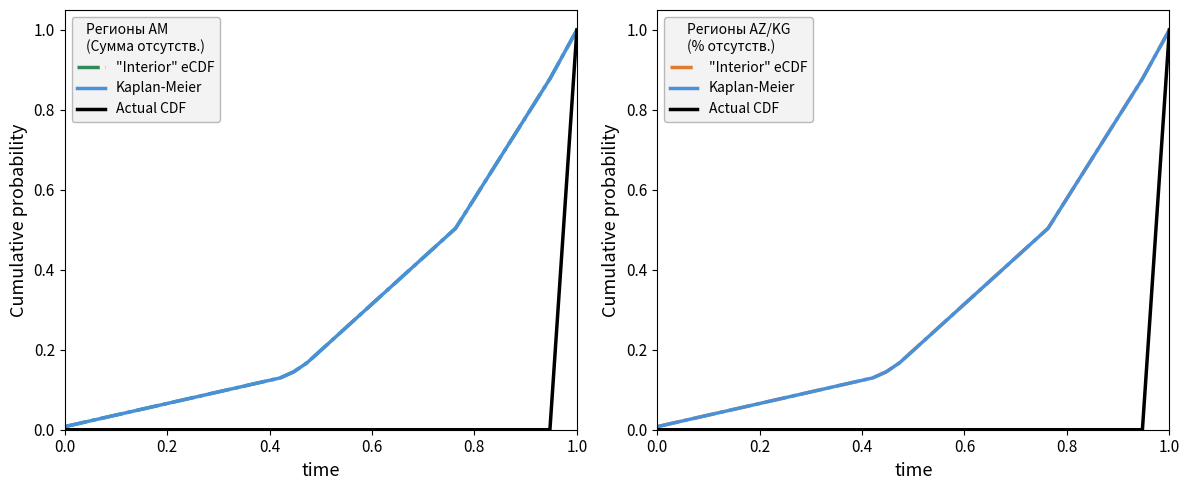

What is the maximum value for Kaplan-Meier?

1.0